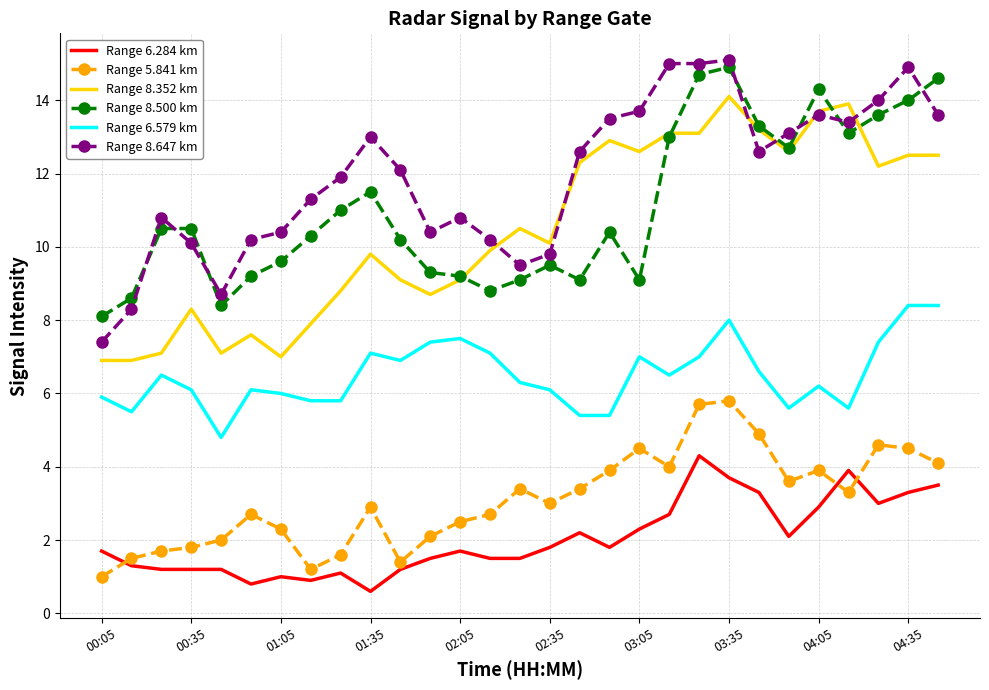

True or false: Range 5.841 km and Range 8.500 km intersect in this chart.

False